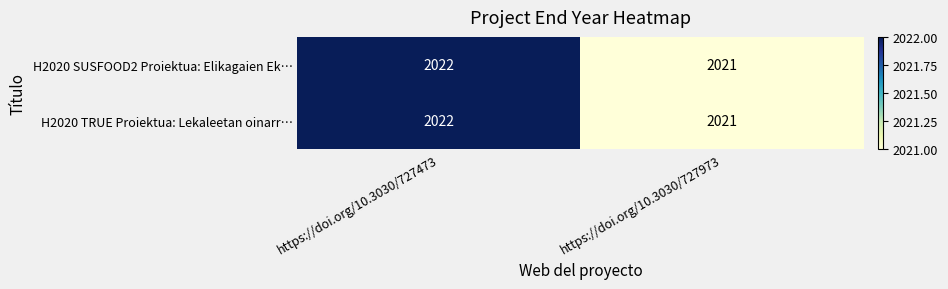

What is the highest value of the H2020 TRUE Proiektua: Lekaleetan oinarr… series?

2022